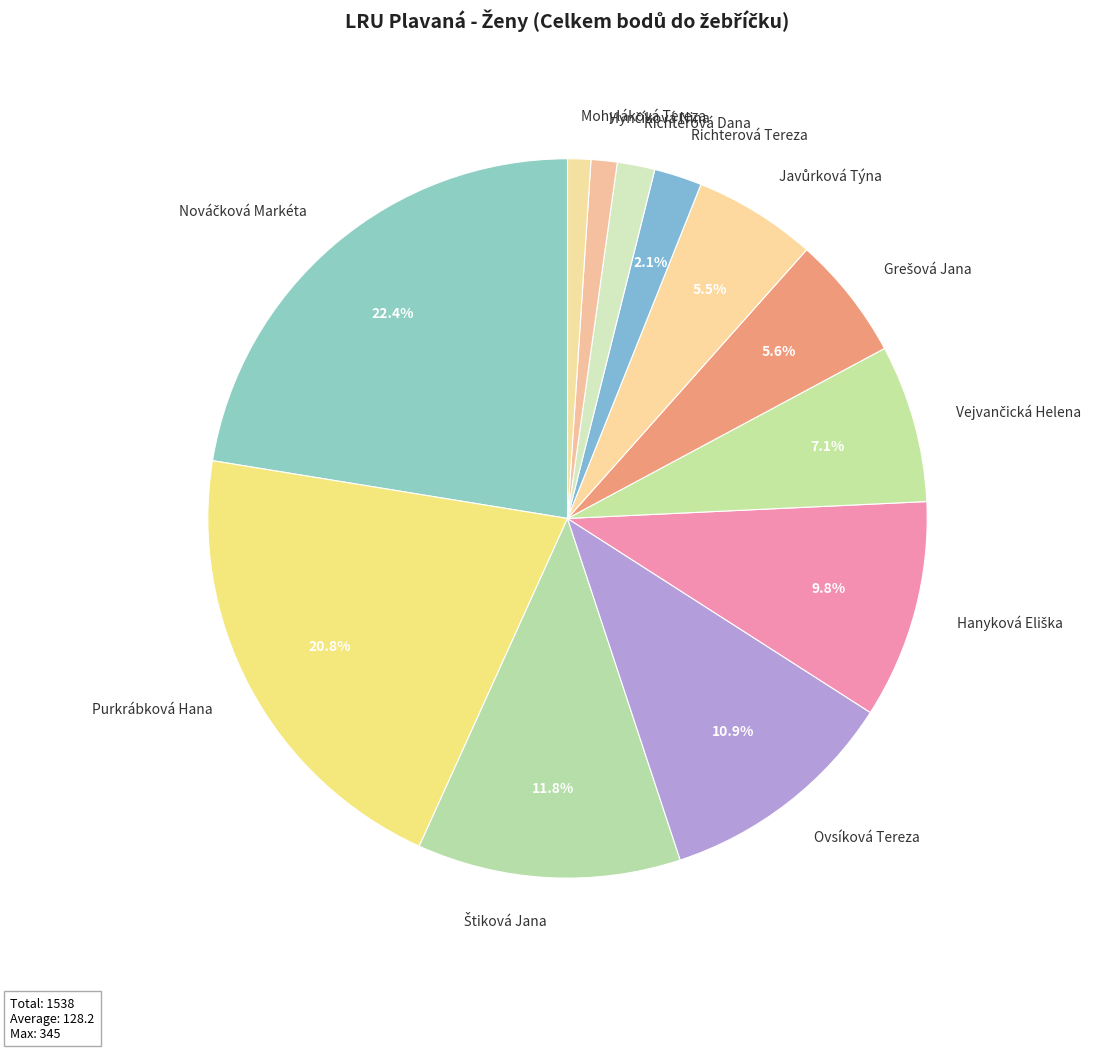

To the nearest percent, what percentage of the pie is Richterová Tereza?

2%